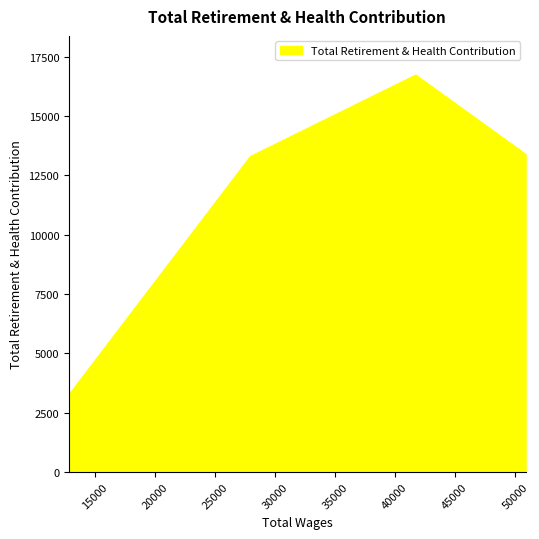

Which label corresponds to the smallest value in the chart?

12816.0